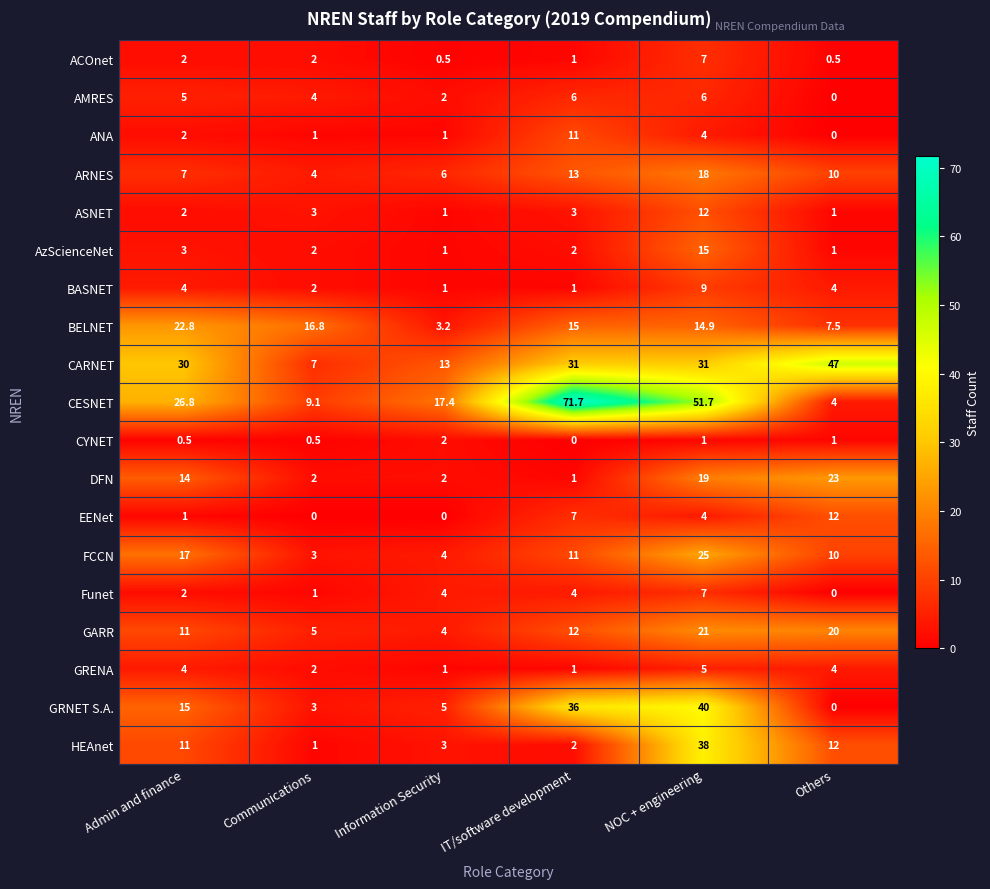

What value does the CESNET series have at Communications?

9.1